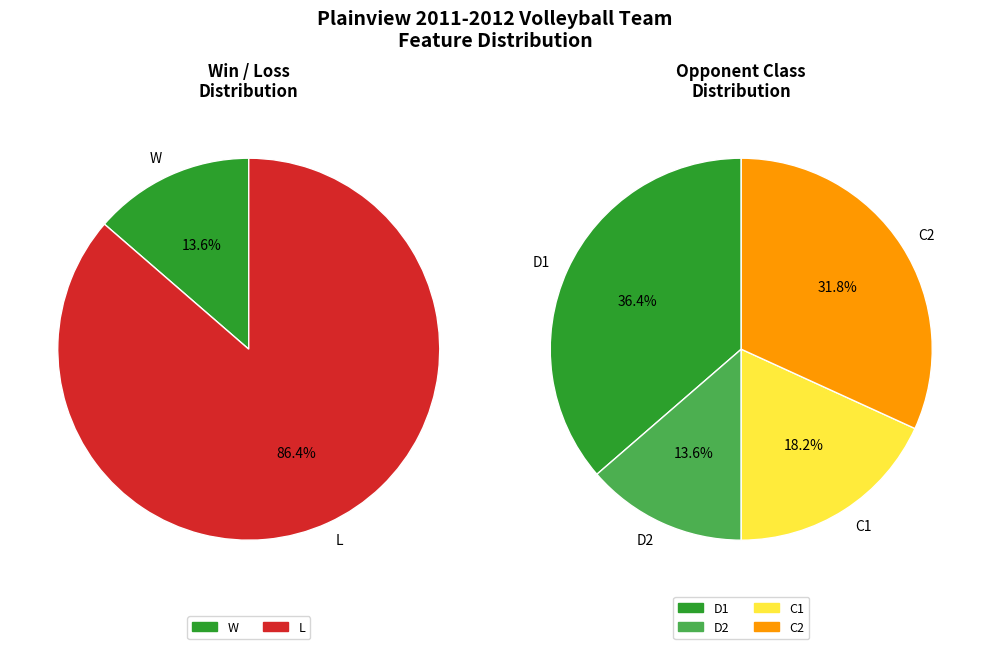

What portion of the pie excludes W?

86.4%